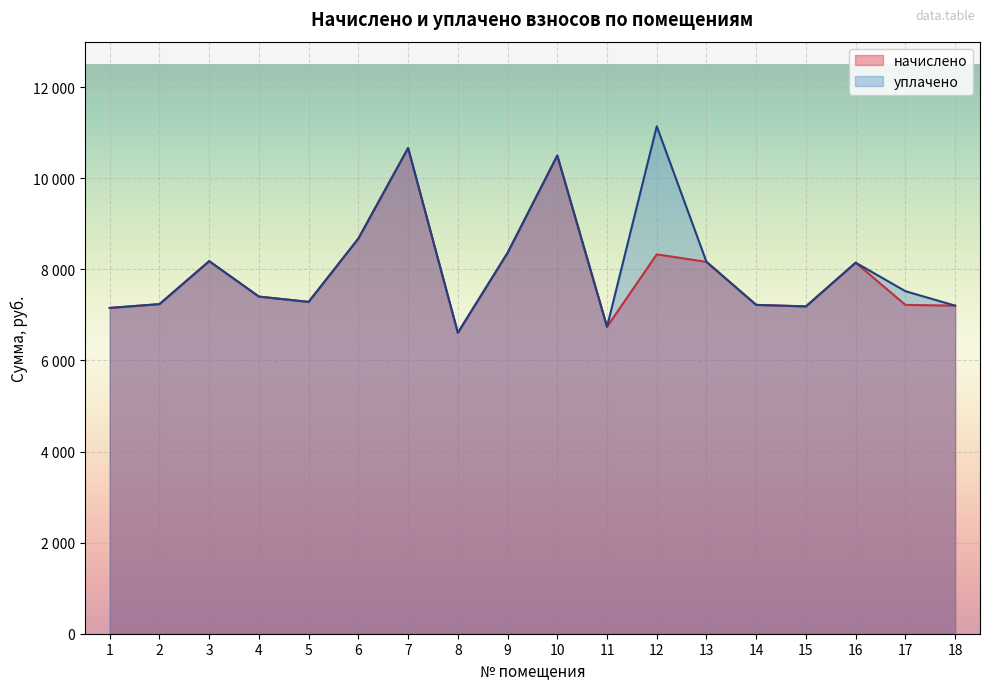

Reading left to right, extract all data points from this chart.

начислено: 1=7153.9	2=7236.7	3=8180.6	4=7402.3	5=7286.4	6=8677.4	7=10664.6	8=6607.4	9=8362.8	10=10499.0	11=6739.9	12=8329.7	13=8164.3	14=7220.2	15=7187.0	16=8147.5	17=7220.2	18=7203.6
уплачено: 1=7153.9	2=7236.7	3=8180.6	4=7402.3	5=7286.4	6=8677.4	7=10664.6	8=6607.4	9=8362.8	10=10499.0	11=6739.9	12=11142.4	13=8164.3	14=7220.2	15=7187.0	16=8147.5	17=7521.0	18=7203.6